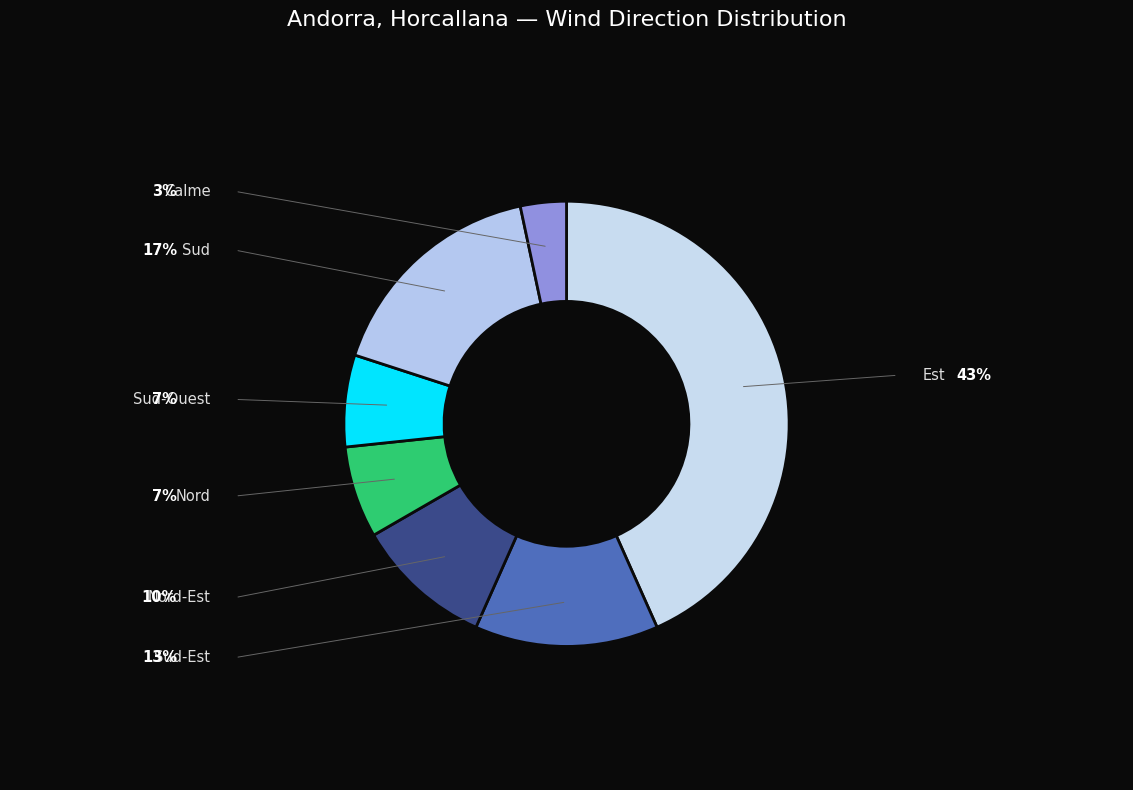

True or false: Sud-Est accounts for 21% of the total.

False